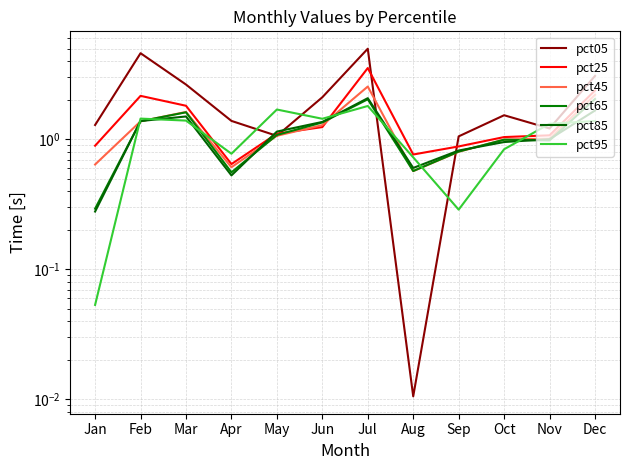

At which category is the sum across all series the highest?

Jul